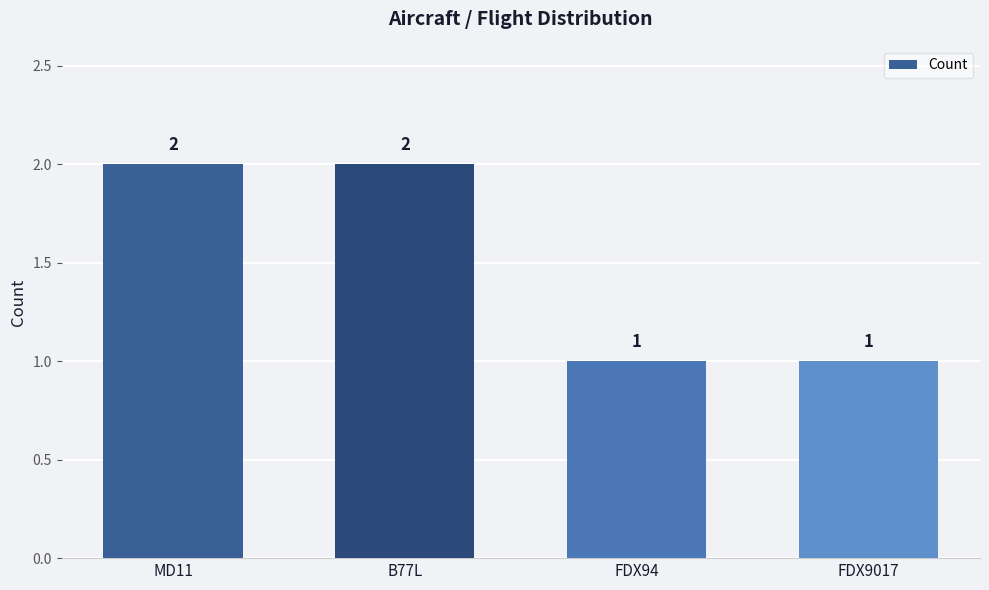

The chart shows a value of 1 at FDX94. True or false?

True